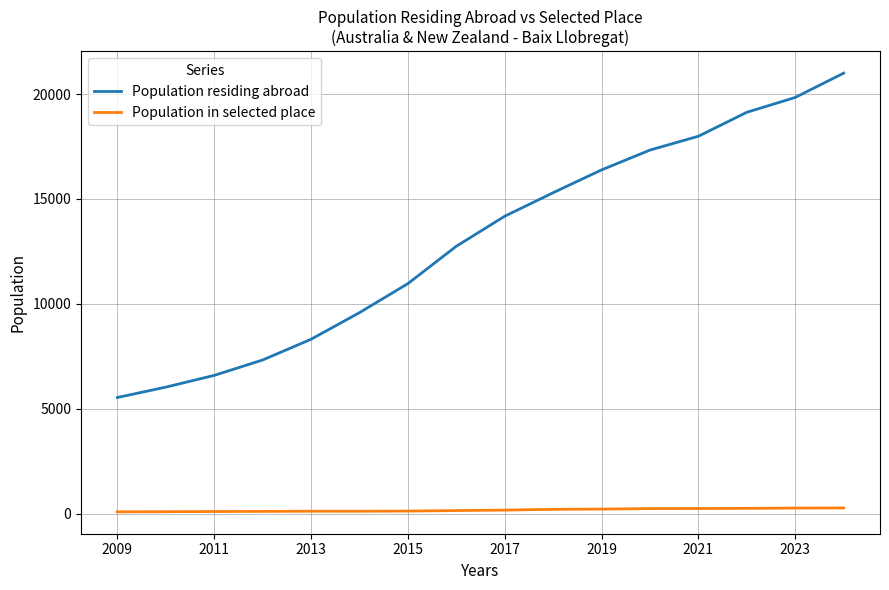

True or false: Population residing abroad and Population in selected place intersect in this chart.

False